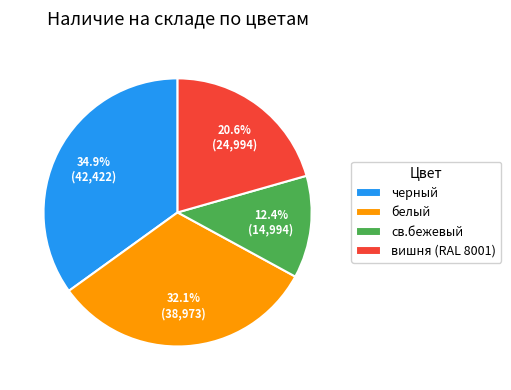

The черный slice represents 35% of the pie. True or false?

True